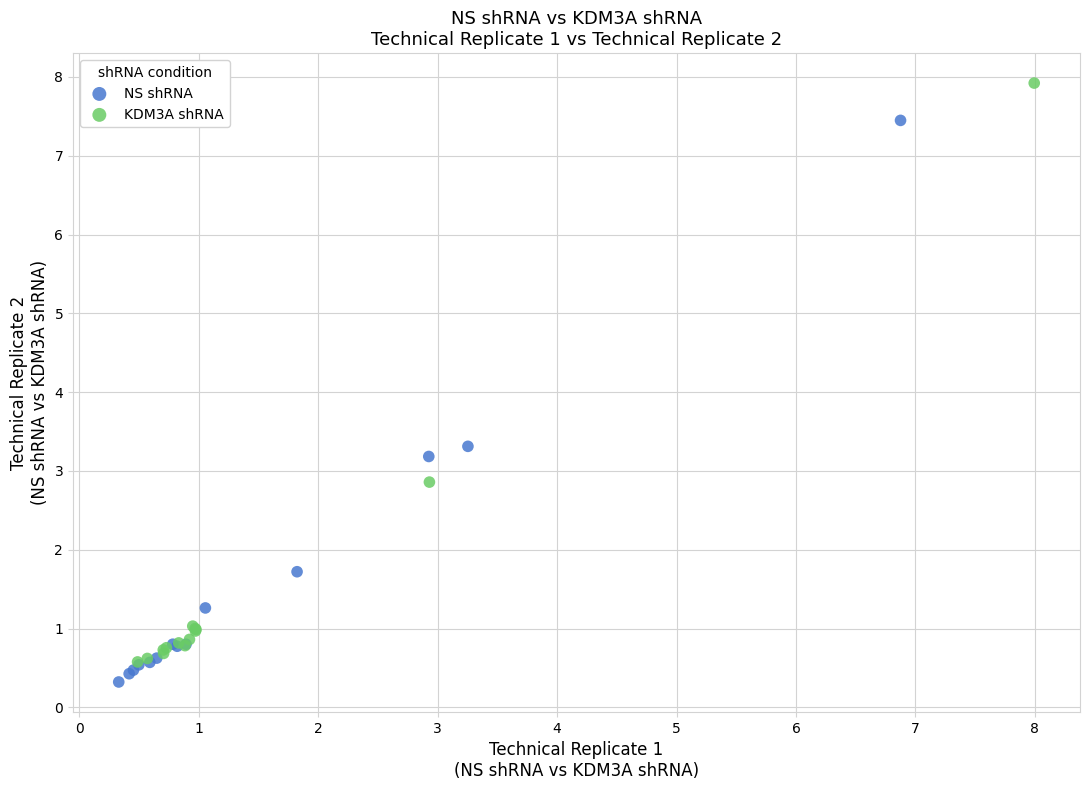

Which series has the widest spread of Y values?

KDM3A shRNA